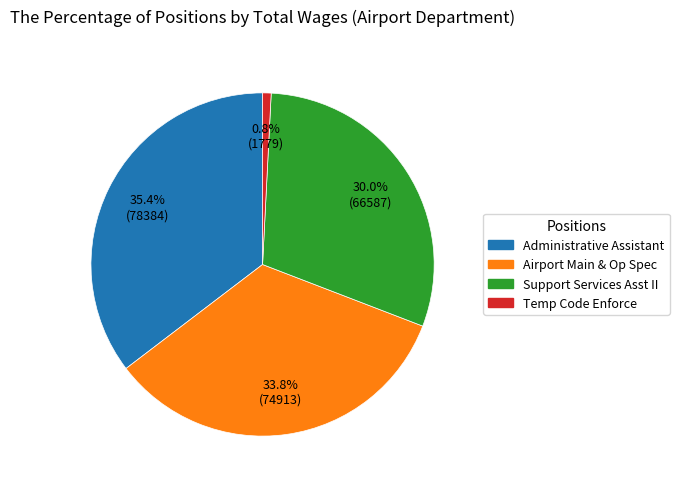

Rank the categories by value from highest to lowest.

Administrative Assistant, Airport Main & Op Spec, Support Services Asst II, Temp Code Enforce